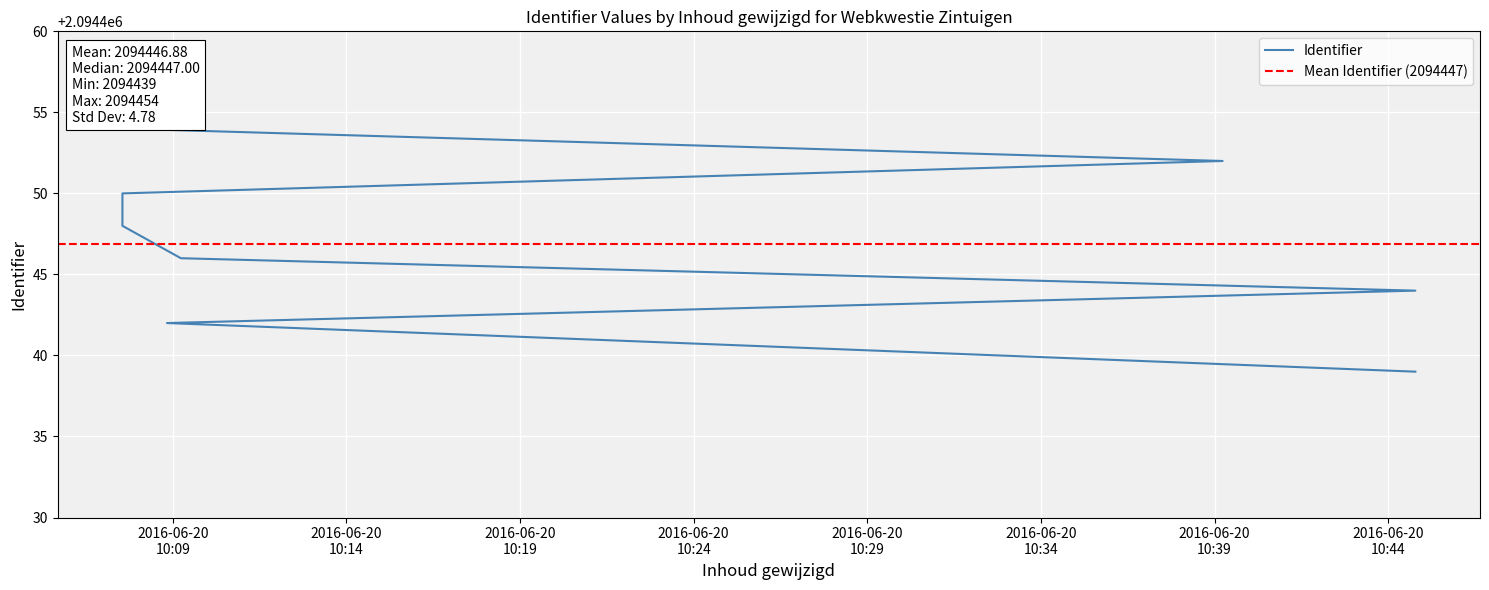

Does the chart display data point markers on the line(s)?

No